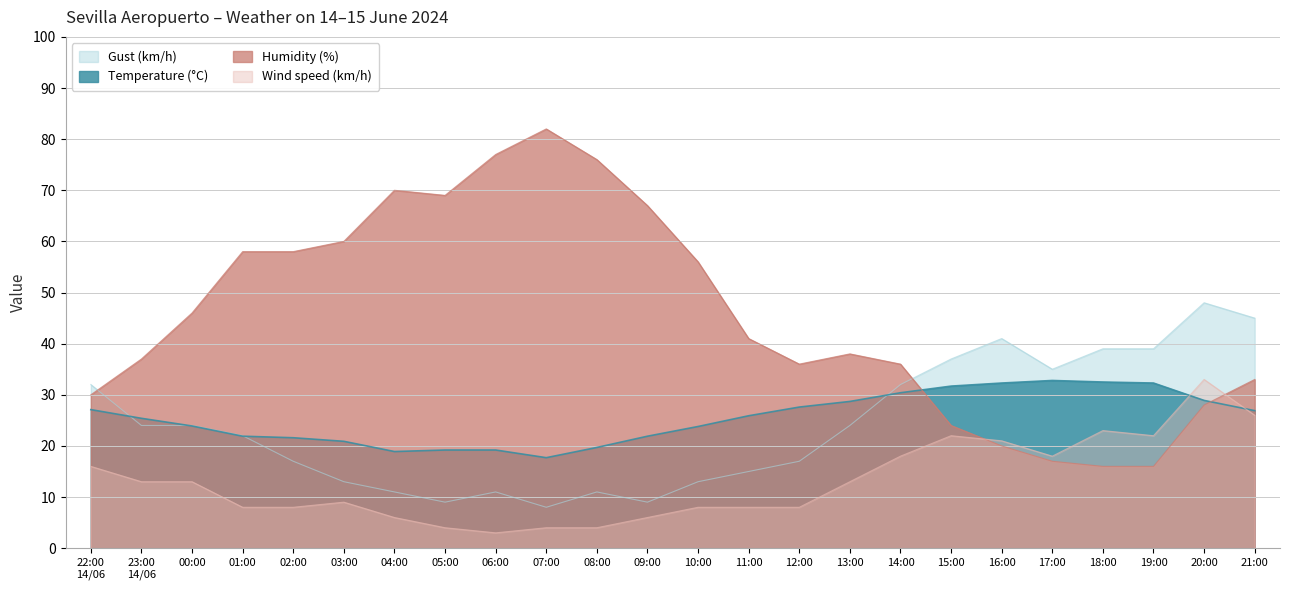

Does the chart display data point markers on the line(s)?

No